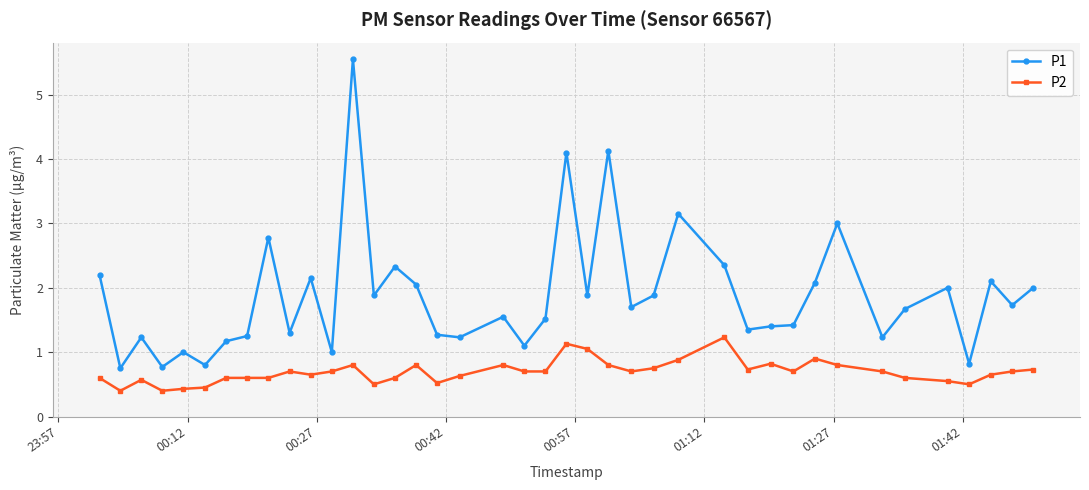

True or false: P1 and P2 intersect in this chart.

False